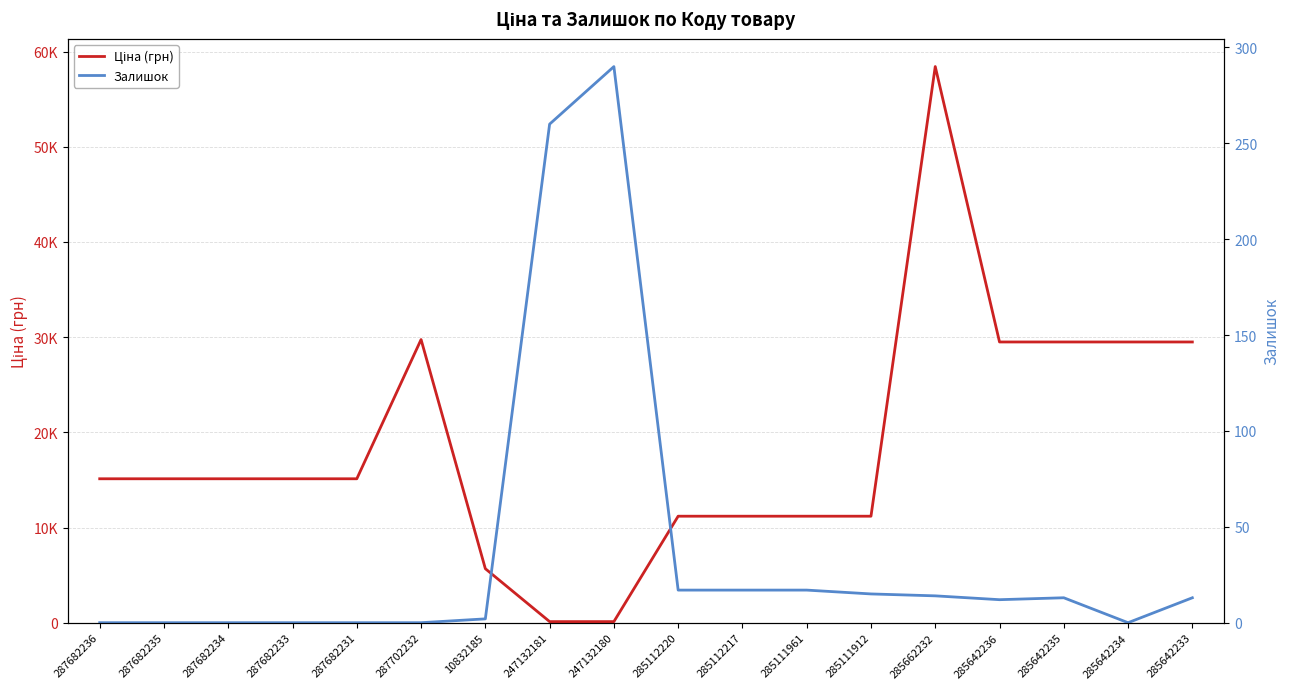

Reading right to left, transcribe all the data shown in this chart.

Ціна (грн): 29491.5	29491.5	29491.5	29491.5	58426.5	11188.2	11188.2	11188.2	11188.2	114.1	114.1	5673.8	29747.2	15120.0	15120.0	15120.0	15120.0	15120.0
Залишок: 13.0	0.0	13.0	12.0	14.0	15.0	17.0	17.0	17.0	290.0	260.0	2.0	0.0	0.0	0.0	0.0	0.0	0.0